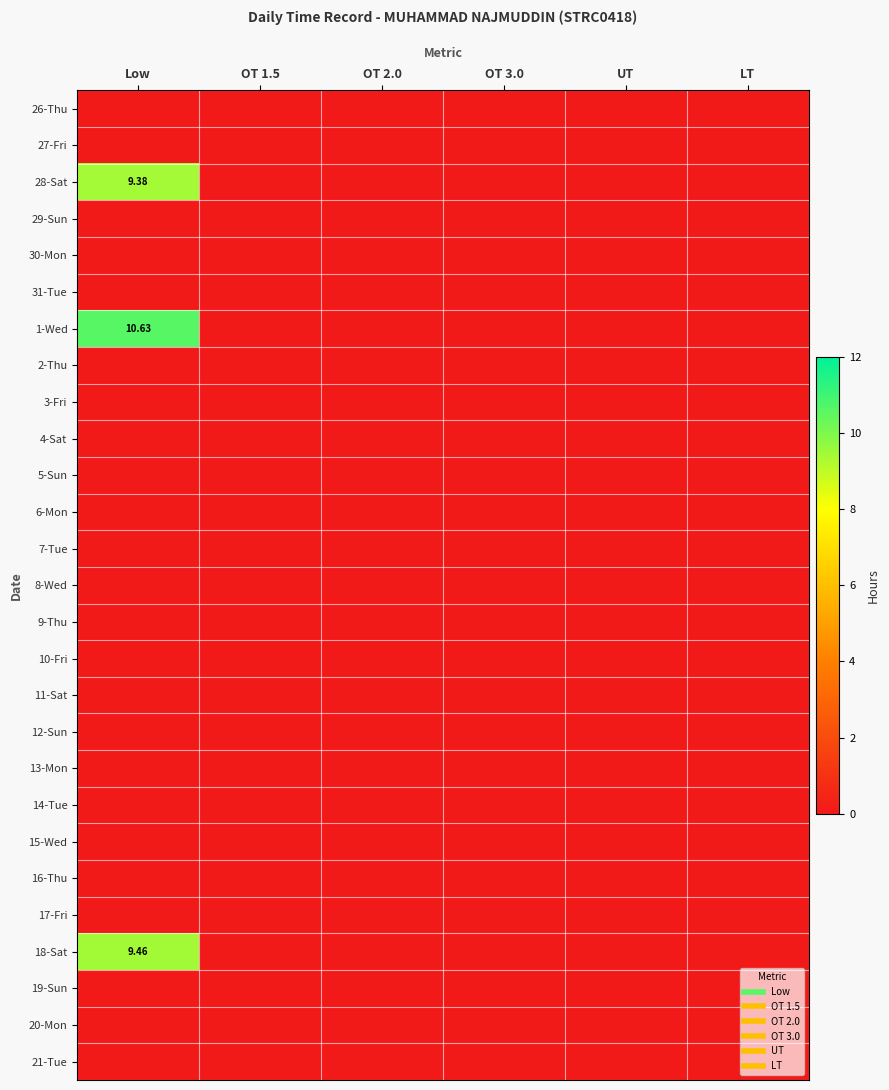

Which category has the lowest value in the 3-Fri series?

Low